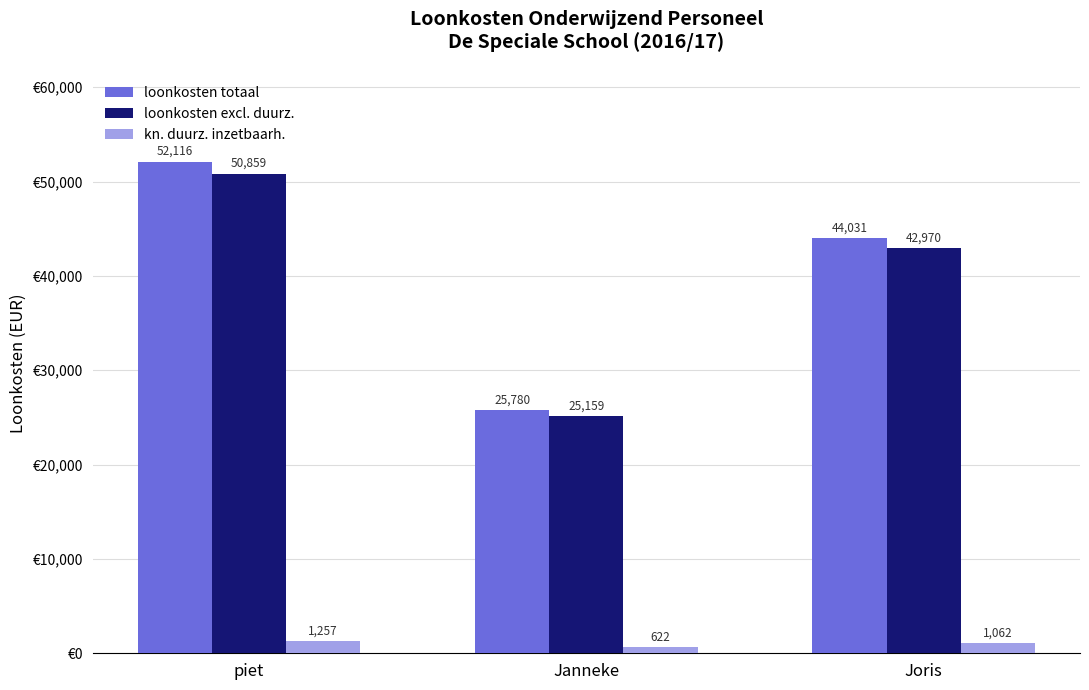

Is it true that loonkosten totaal equals 52115.6 at piet?

True